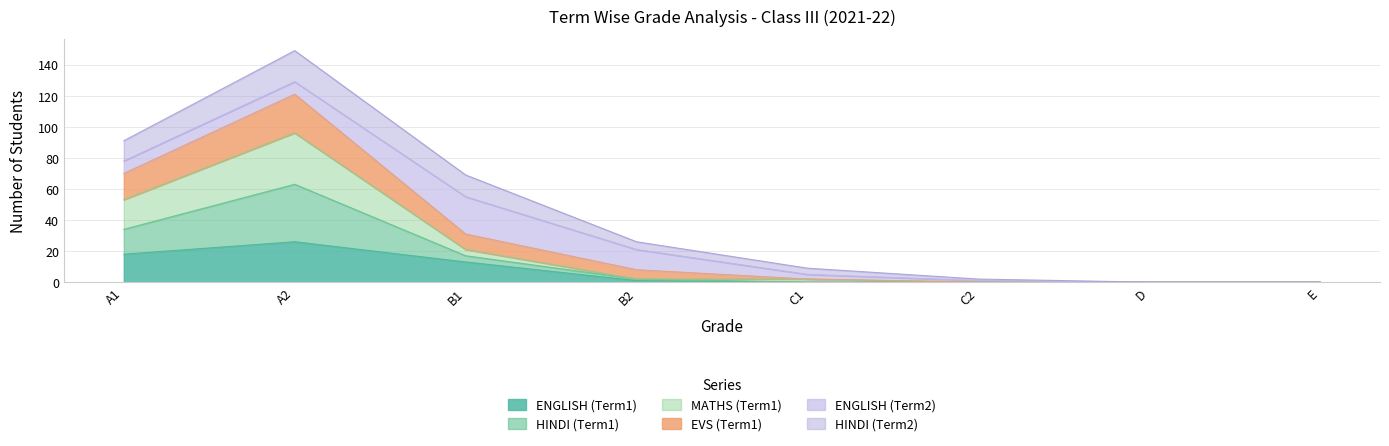

What is the label of the 4th point from the left?

B2